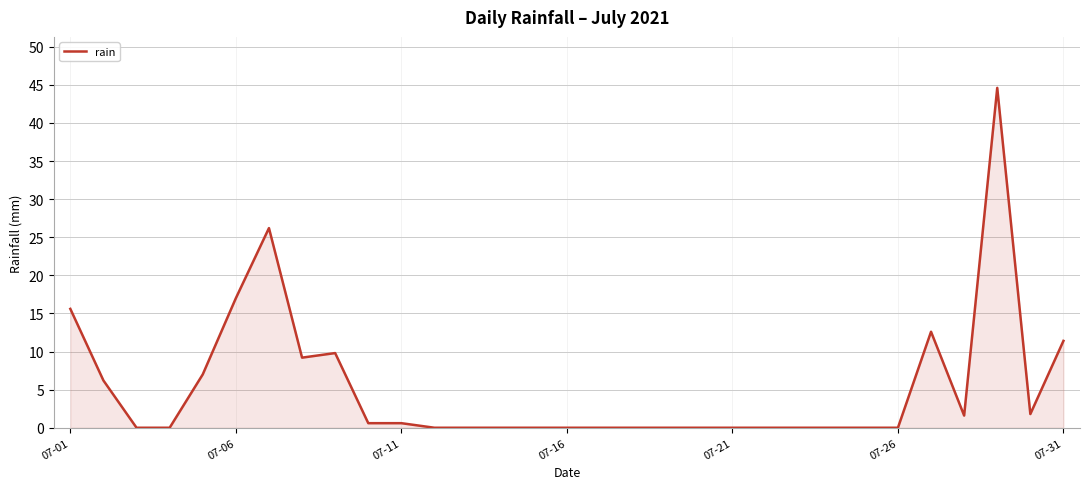

What is the difference between the second highest and minimum values?

26.2